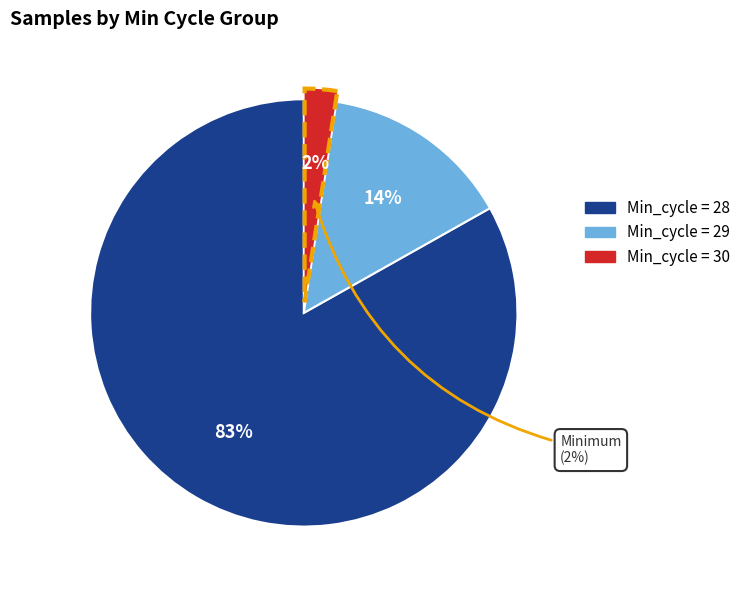

Do Min_cycle=29 and Min_cycle=28 together represent more than half of the pie?

Yes